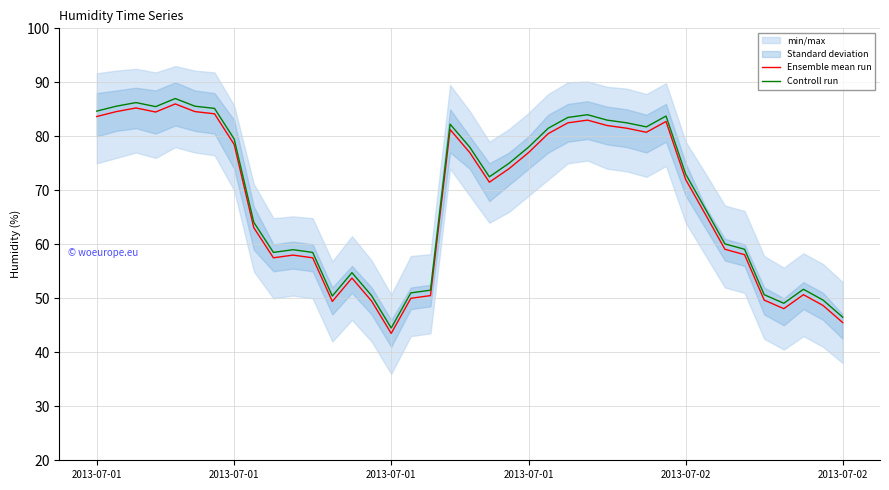

Where is the first local maximum for Ensemble mean run?

2013-07-01